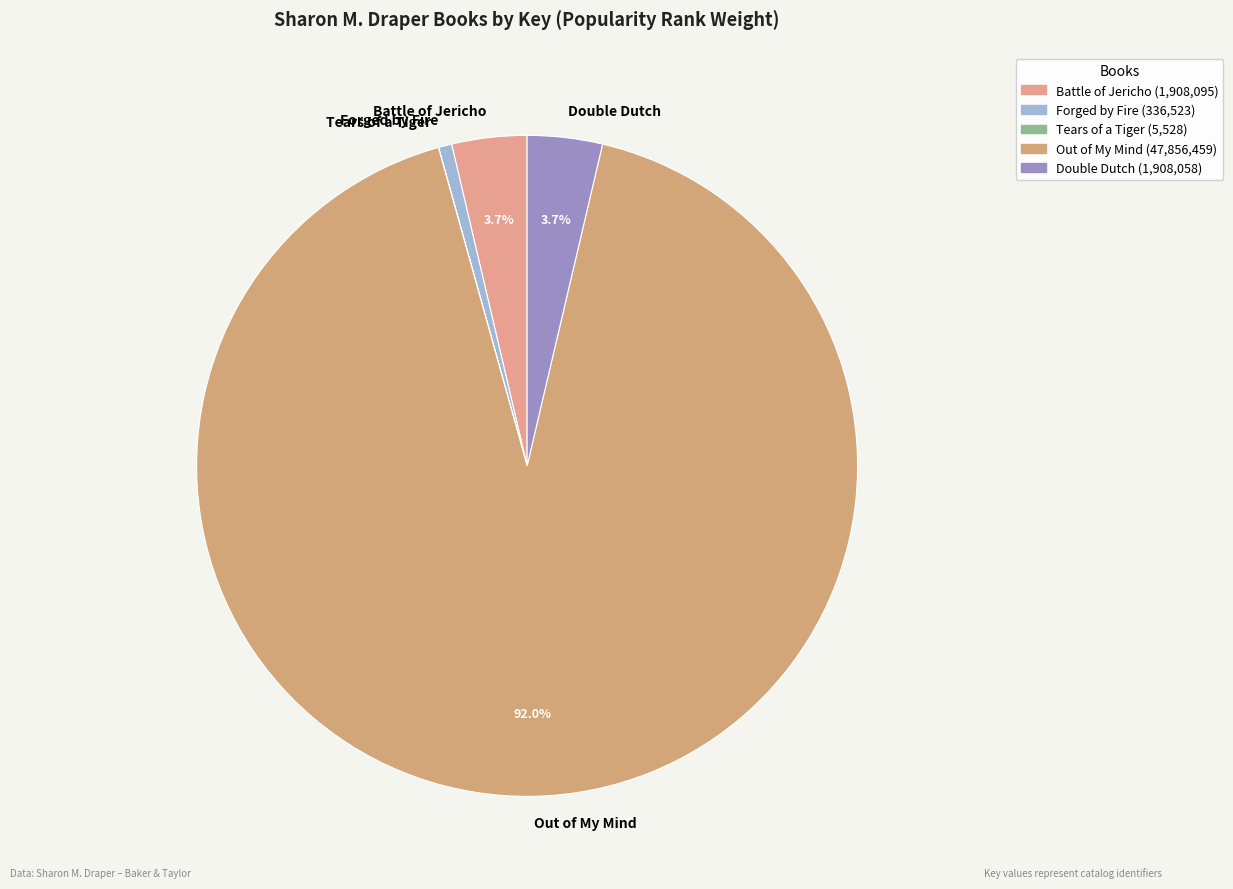

Between Out of My Mind and Forged by Fire, which is larger?

Out of My Mind